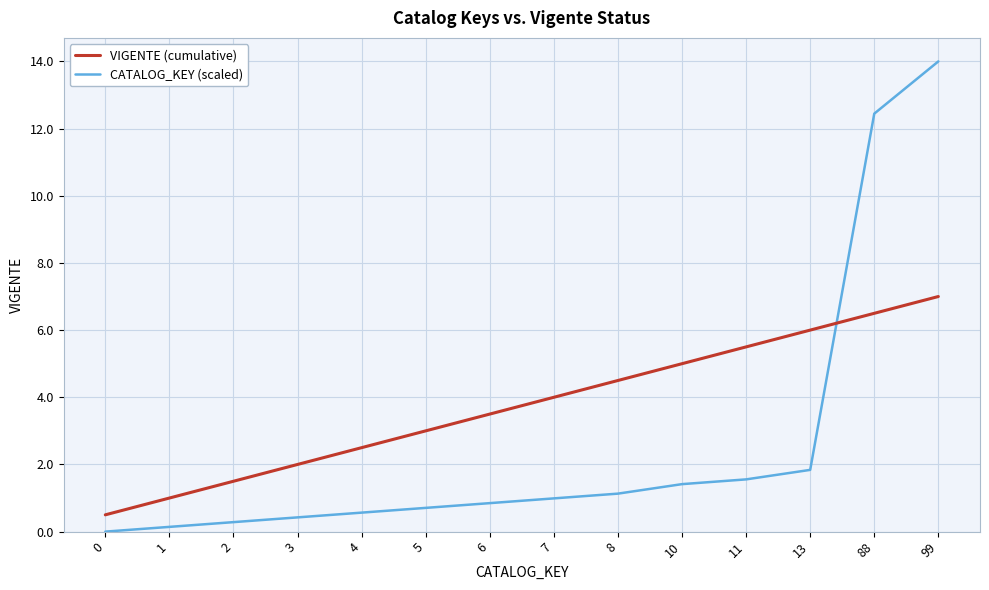

How many intersections are there between VIGENTE (cumulative) and CATALOG_KEY (scaled)?

1